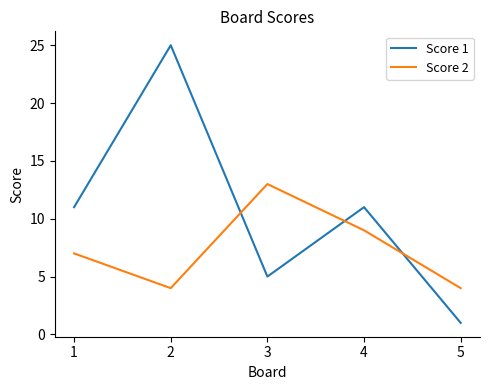

At which label does Score 1 reach its peak?

2